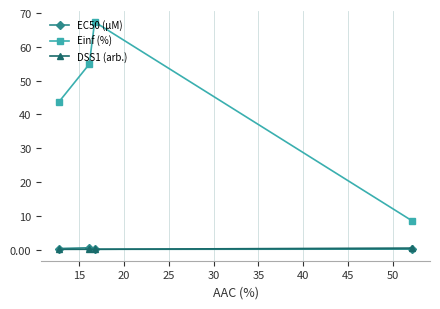

Which series has the largest total across all categories?

Einf (%)